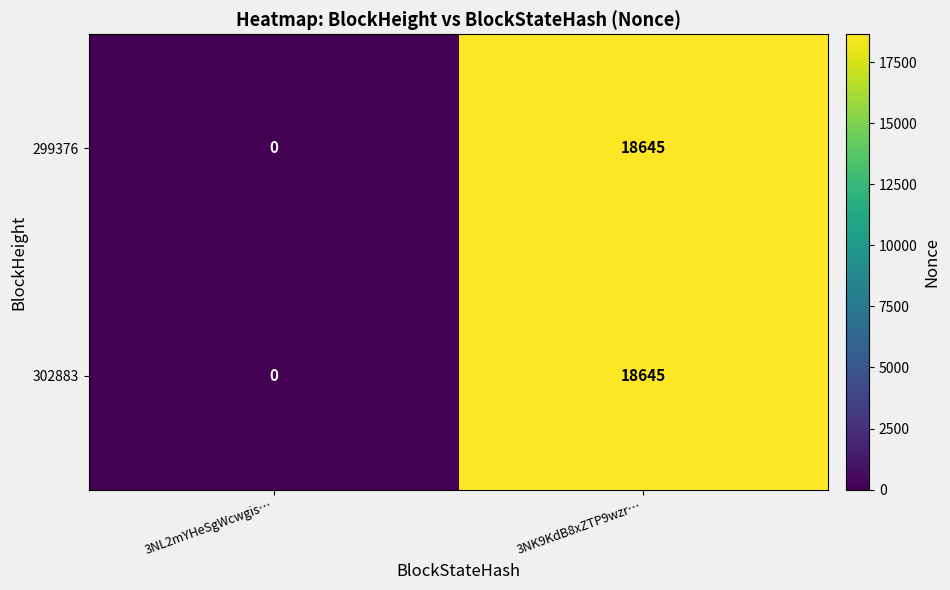

How many values in 299376 are above zero?

1